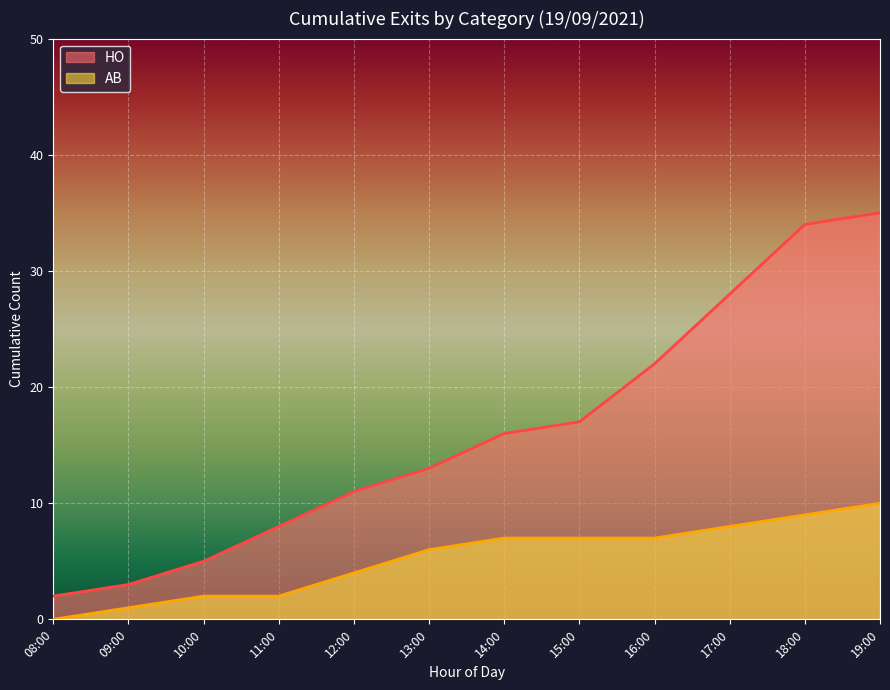

Which series changed the most between 09:00 and 15:00?

HO